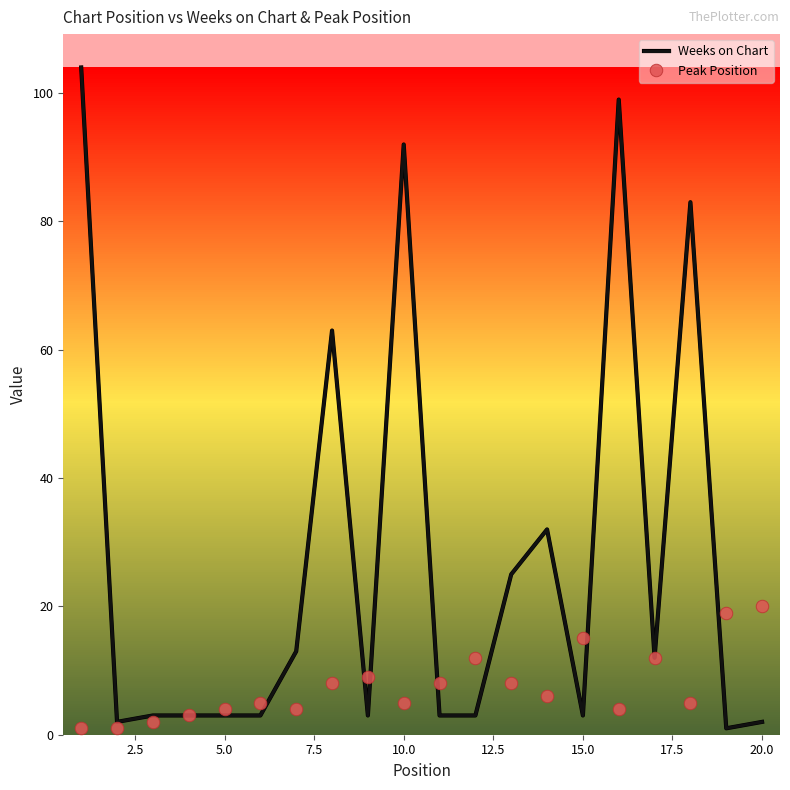

Which series has the largest total across all categories?

Weeks on Chart